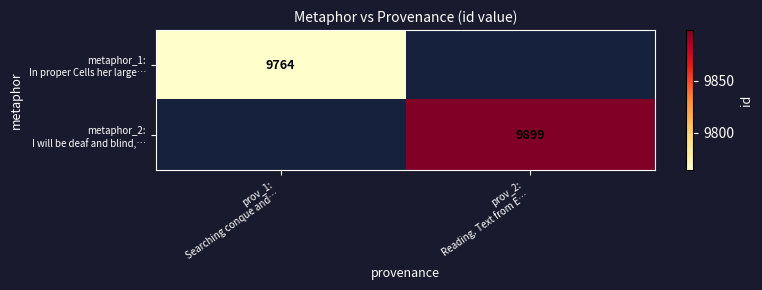

Is the value of metaphor_2: I will be deaf and blind,… at prov_2: Reading. Text from E… greater than the value of metaphor_1: In proper Cells her large… at prov_1: Searching conque and…?

Yes